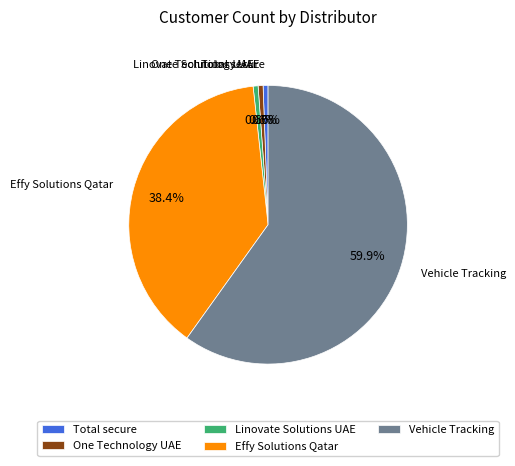

Count the number of slices in the pie.

5